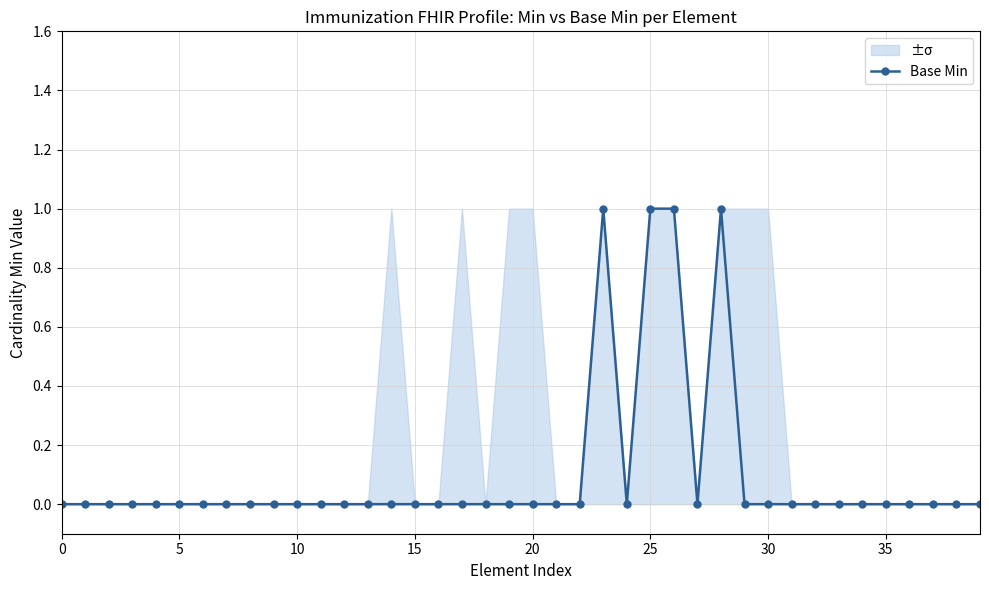

Which label corresponds to the largest value in the chart?

23